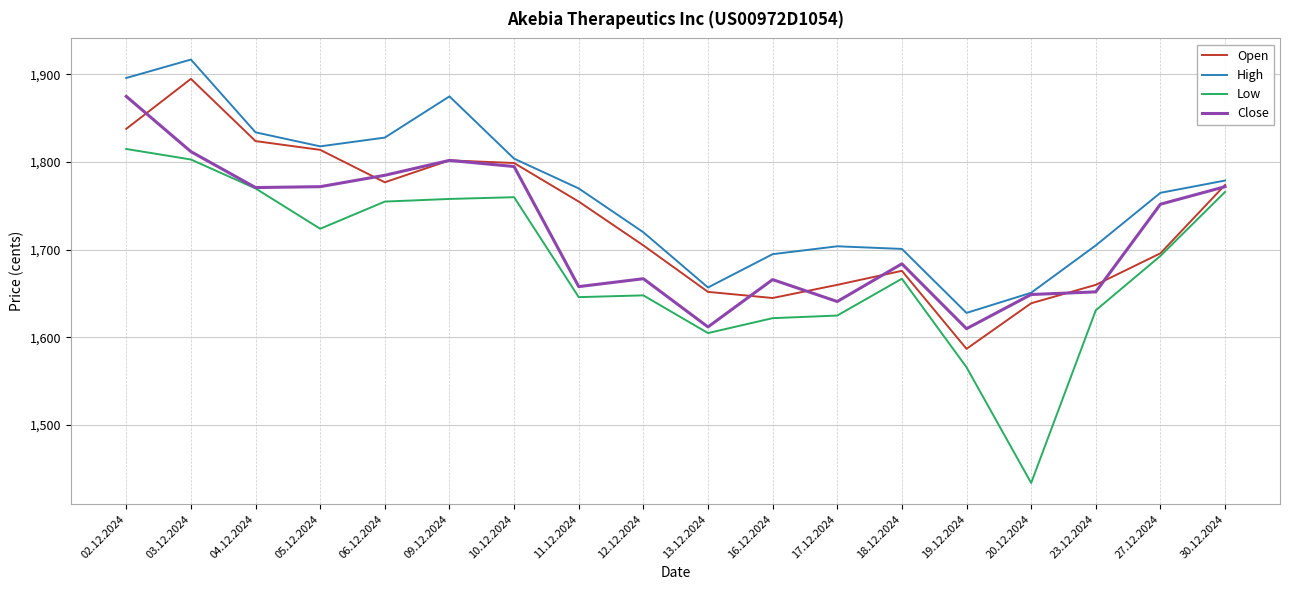

Rank the series by their average value, from lowest to highest.

Low, Close, Open, High